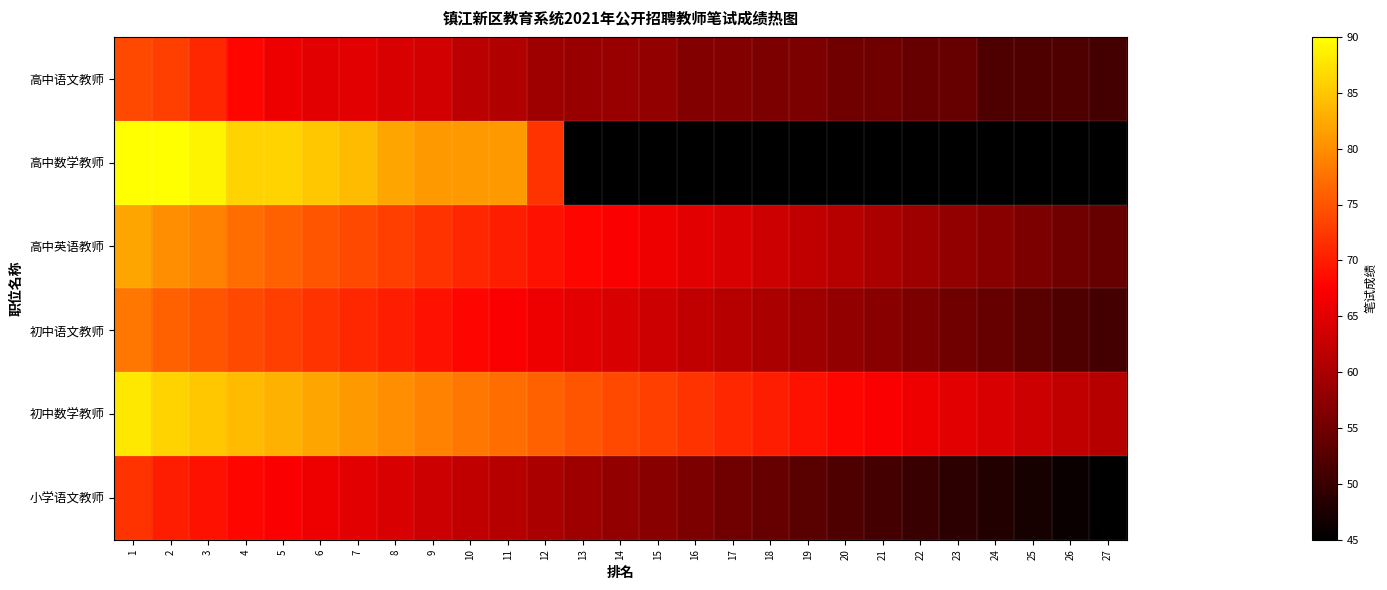

Which series has the largest range (max minus min)?

高中英语教师